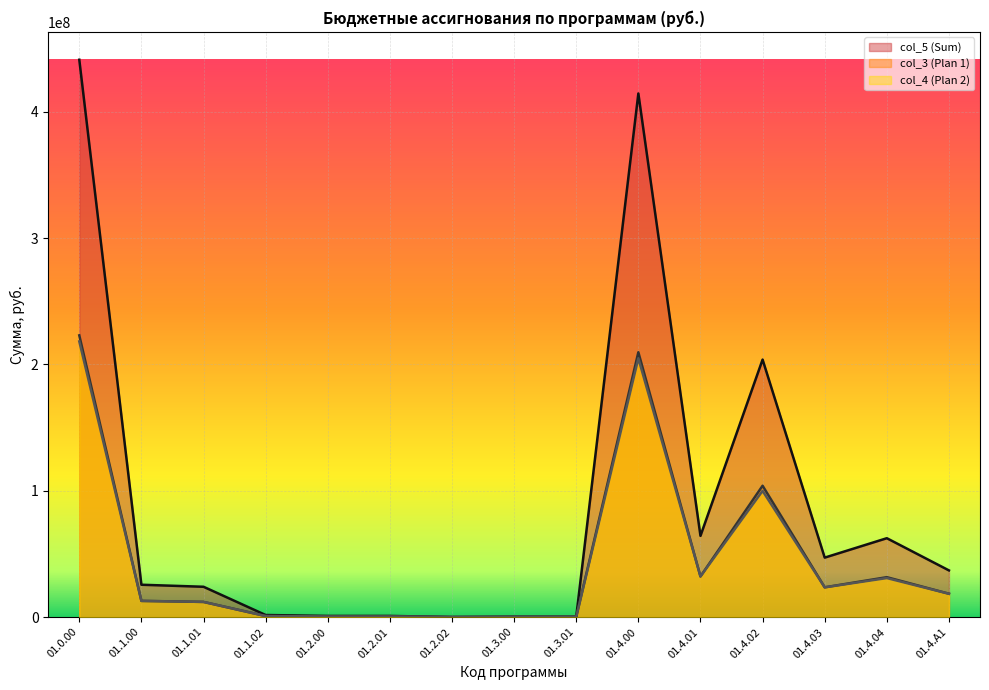

Reading left to right, list all the values displayed in this chart.

col_5 (Sum): 441291034	25581312	23971996	1609316	885781	885781	0	260000	260000	414563941	64298569	203860792	47054693	62421782	36928105
col_3 (Plan 1): 223034617	12790656	11985998	804658	442900	442900	0	130000	130000	209671061	32149644	103966563	23528123	31562678	18464053
col_4 (Plan 2): 218256417	12790656	11985998	804658	442881	442881	0	130000	130000	204892880	32148925	99894229	23526570	30859104	18464052